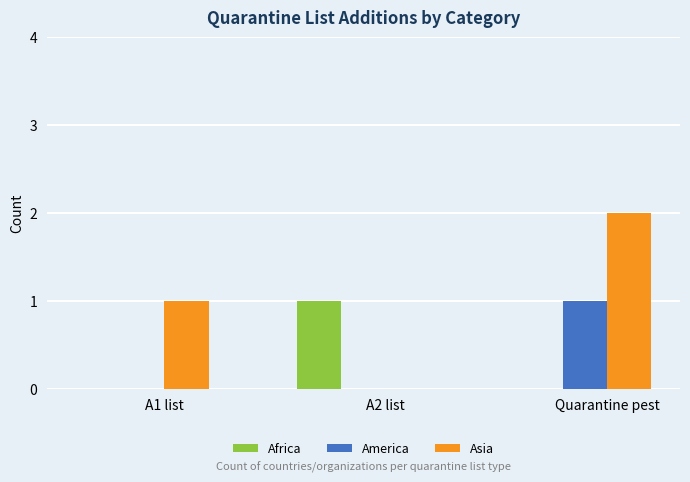

What are all the series names shown in the legend?

Africa, America, Asia